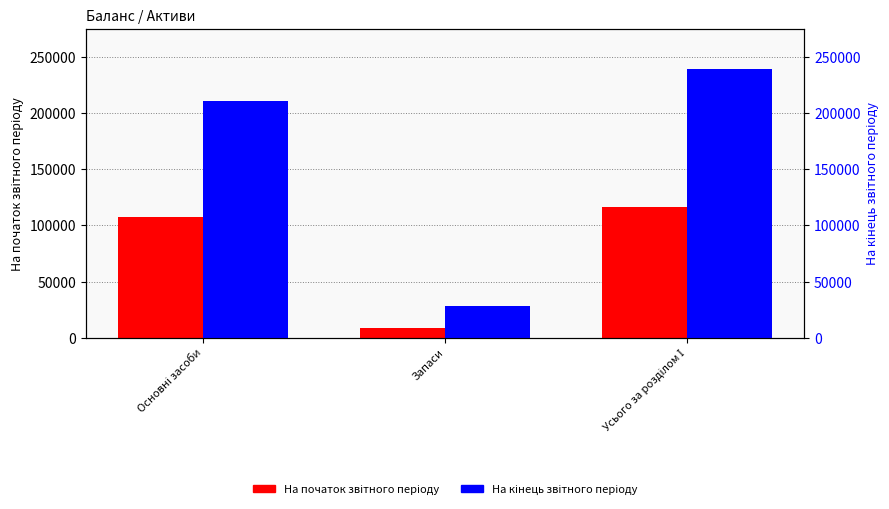

True or false: На початок звітного періоду has a value of 148863 at Основні засоби.

False